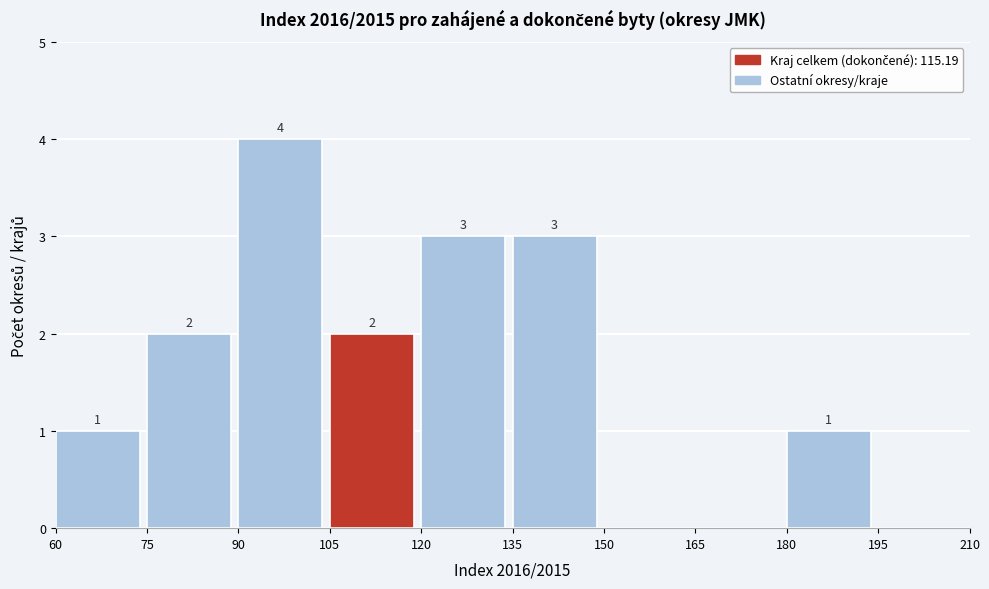

Over which range of the x-axis is the bar tallest?

90 to 105